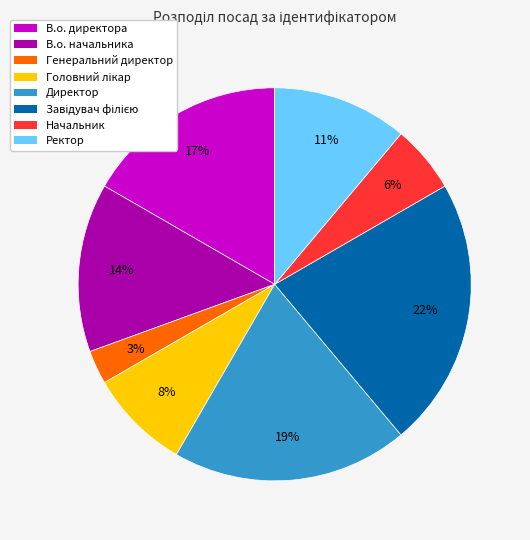

Which category has the smallest portion of the pie?

Генеральний директор